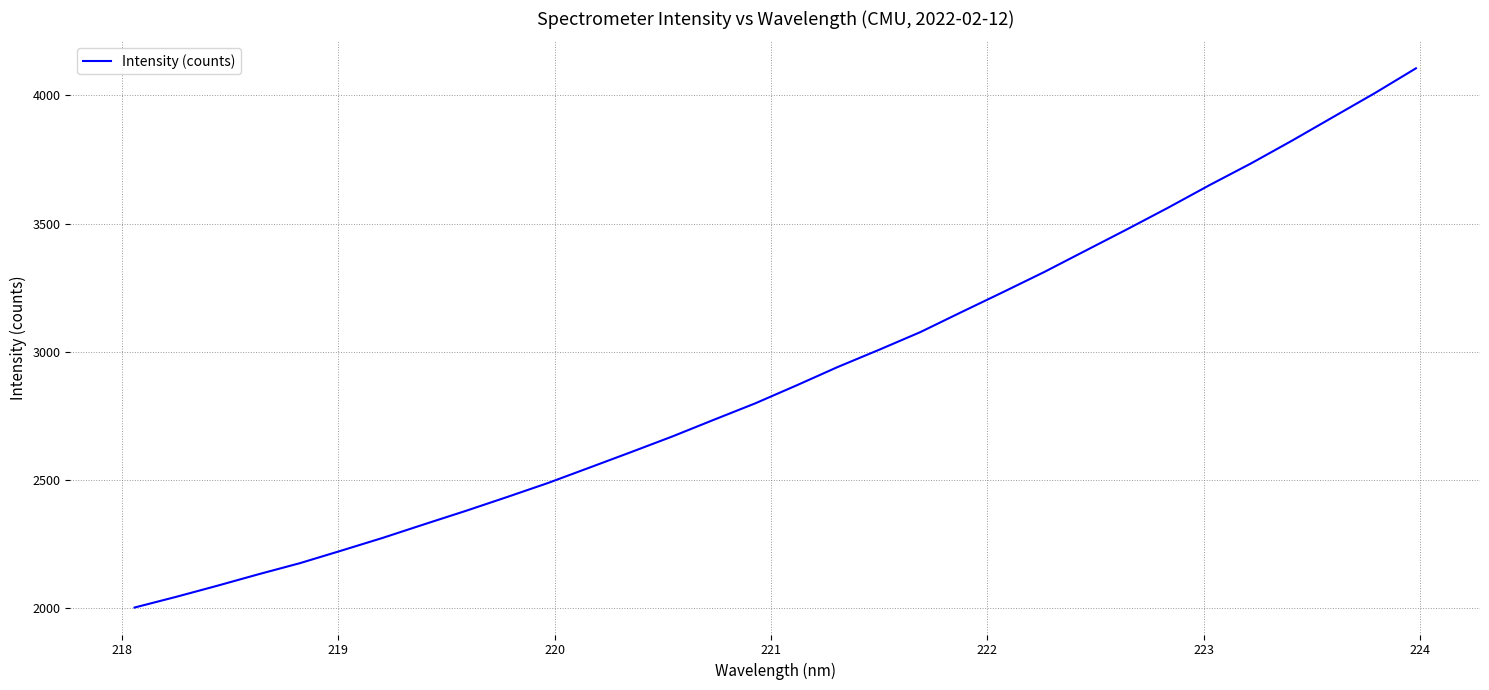

What is the smallest value displayed?

2003.7